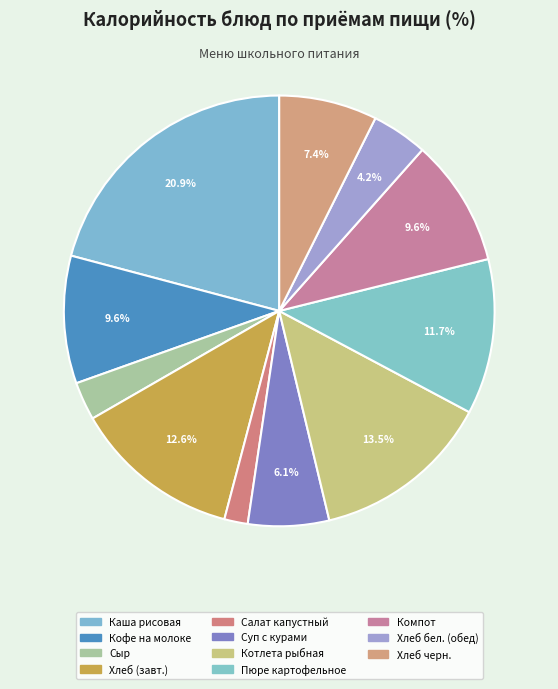

How many slices are in this pie chart?

11